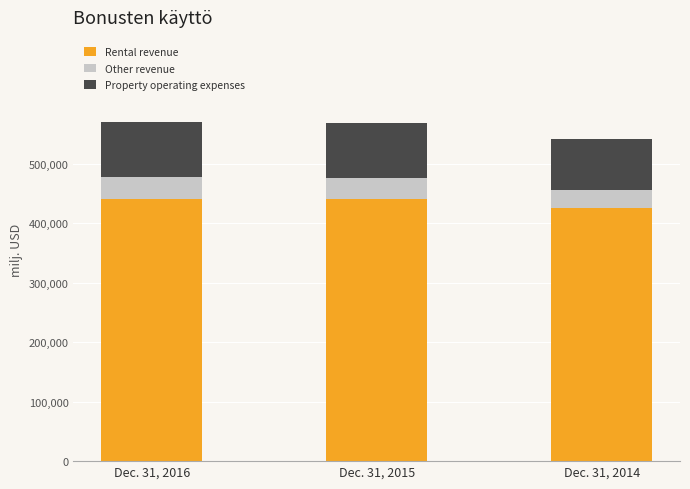

What is the value of the Rental revenue bar at the 3rd from the left?

425969